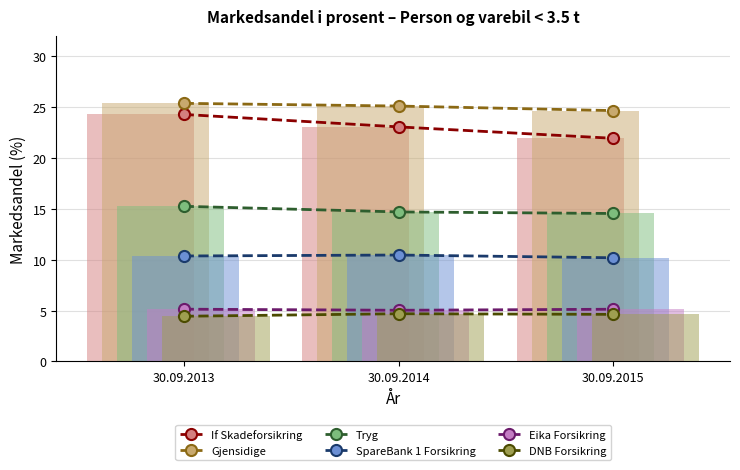

Is the value of Eika Forsikring at 30.09.2015 greater than the value of SpareBank 1 Forsikring at 30.09.2013?

No